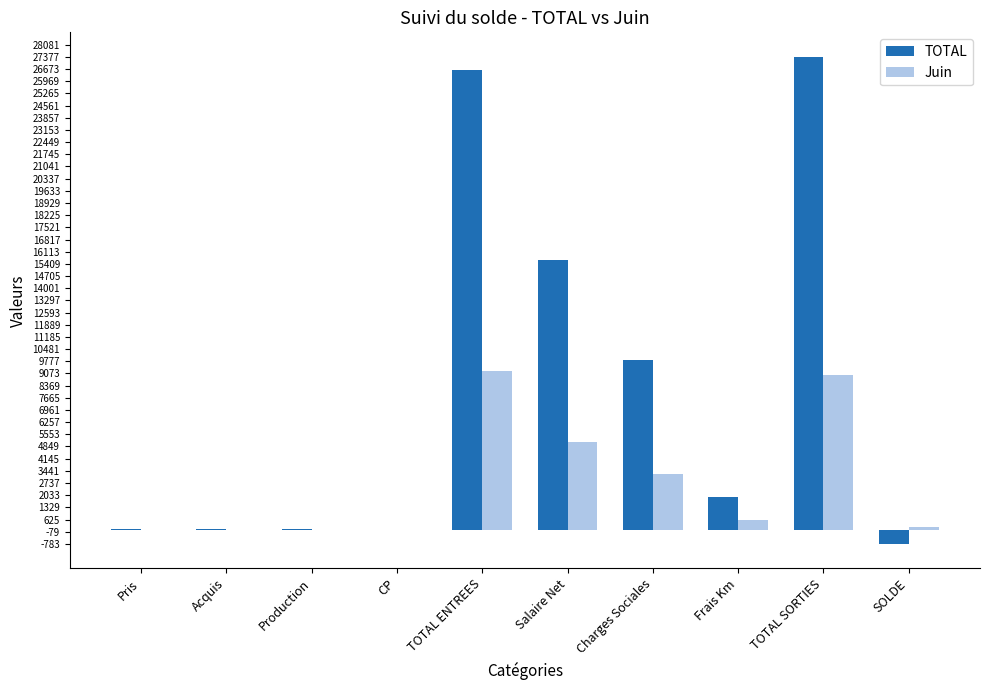

The value of TOTAL at Salaire Net is 15616.0. True or false?

True